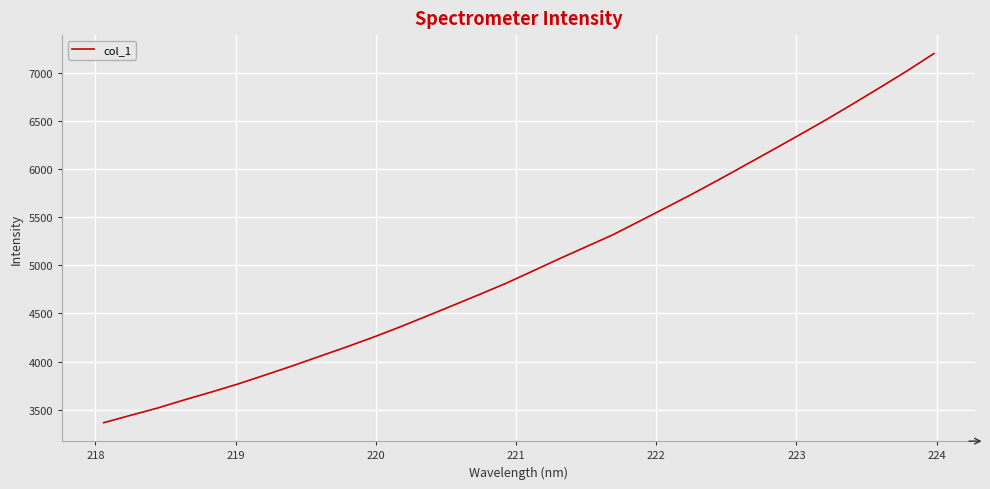

What is the maximum value shown in the chart?

7198.9